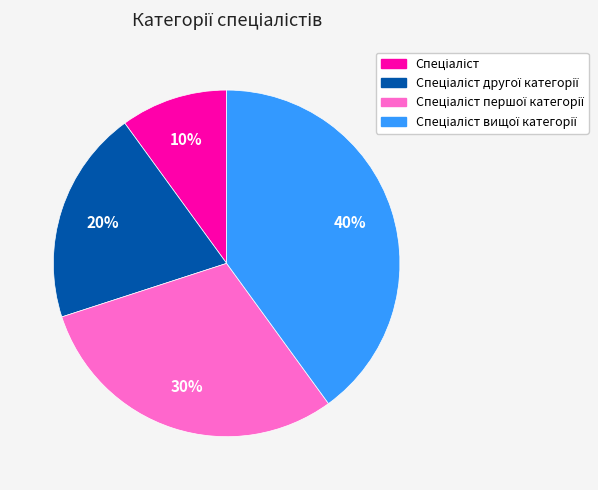

Is there a majority slice in this chart?

No